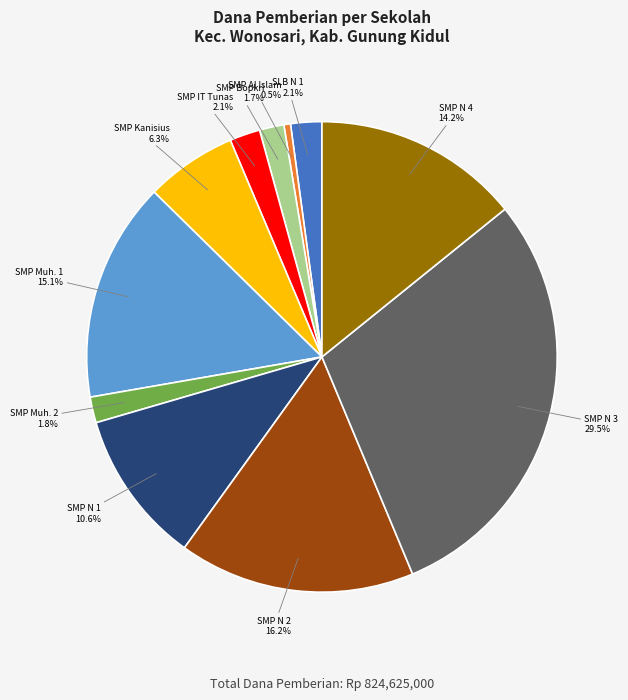

Is there a majority slice in this chart?

No